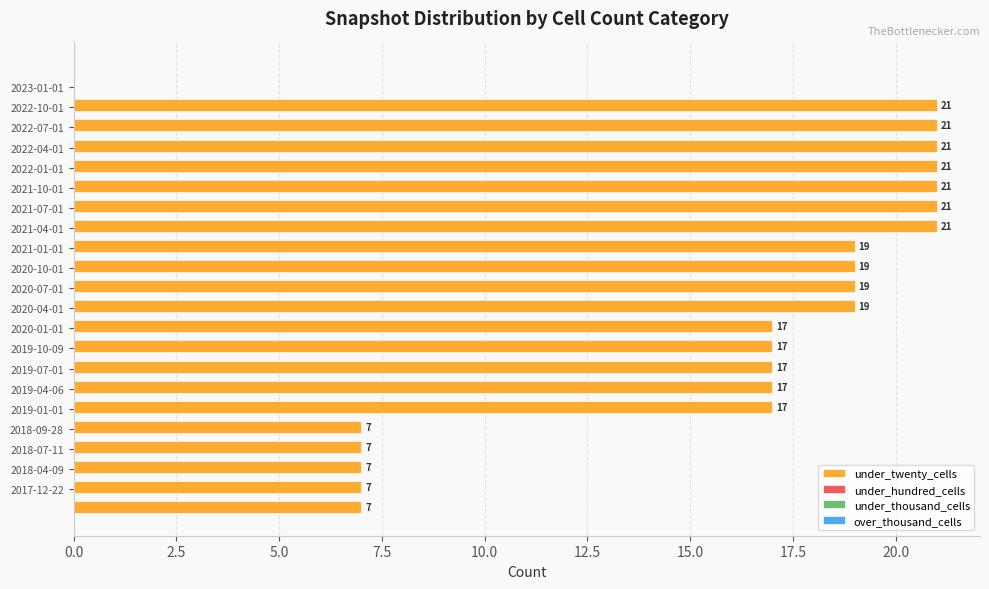

What is the smallest value displayed?

7